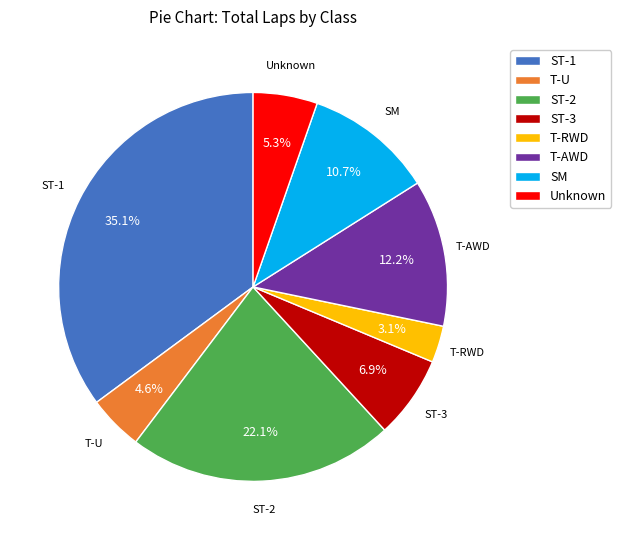

Does any single category account for the majority?

No